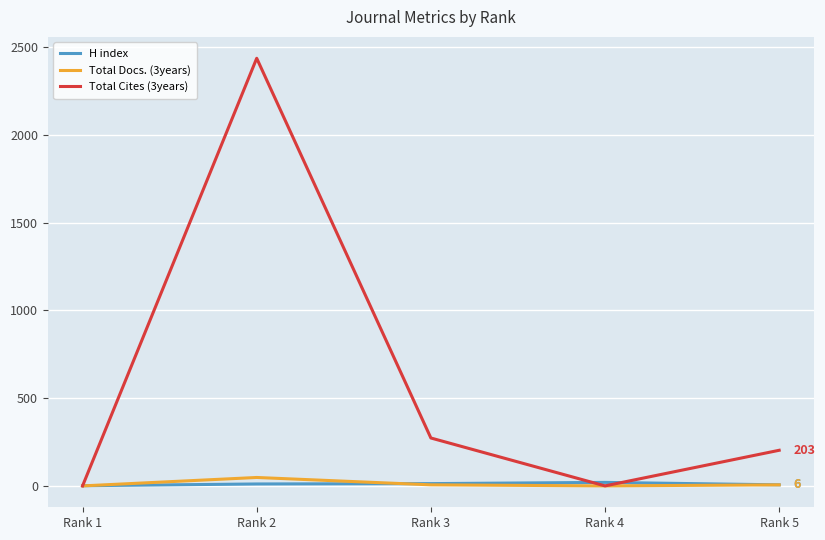

How many lines are shown in the chart?

3